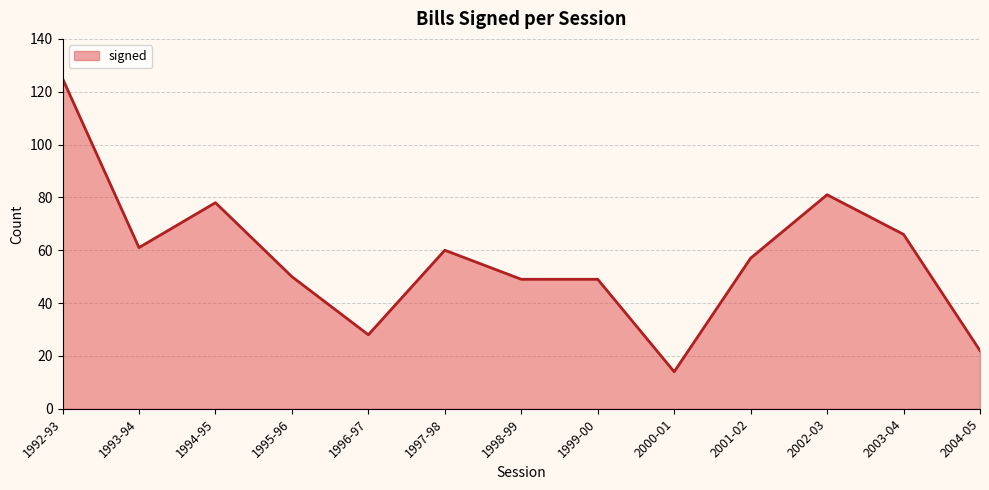

Where does the data first go above 57?

1992-93